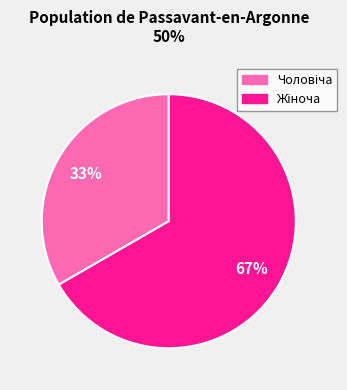

How many segments does this pie chart have?

2